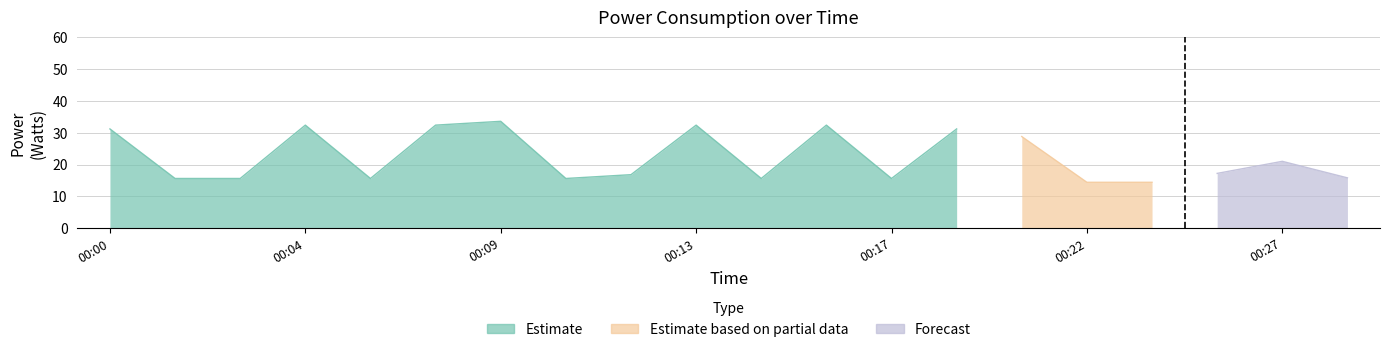

Read the Estimate value at 00:11.

16.8